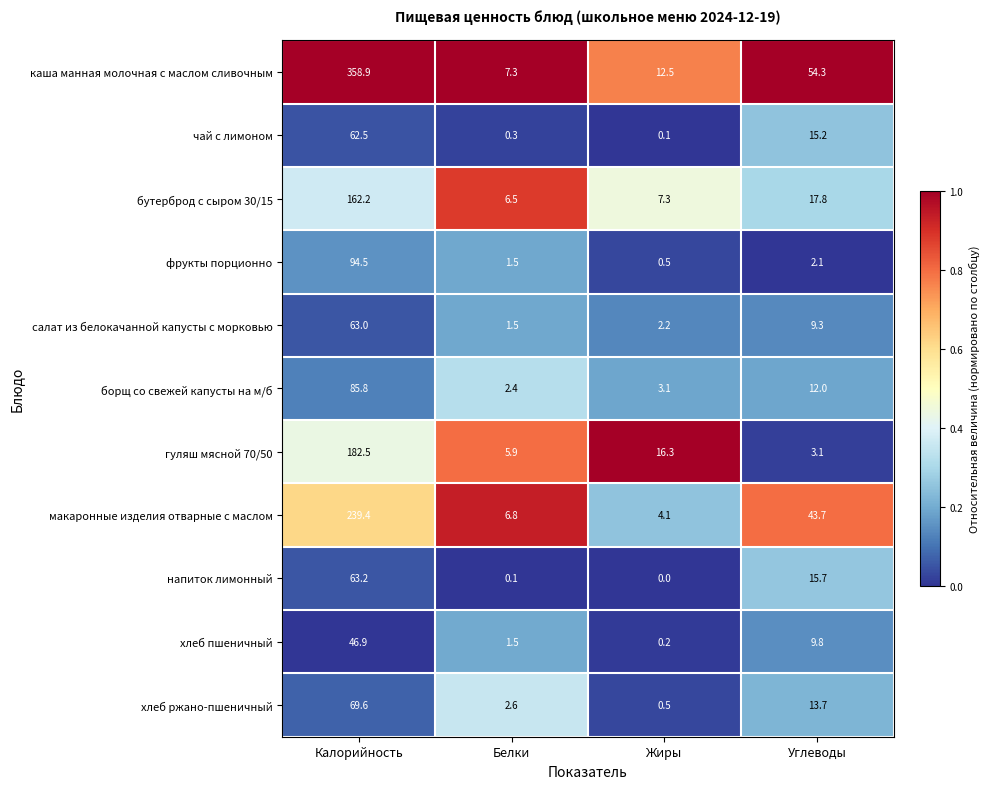

How many categories are shown in the chart?

4